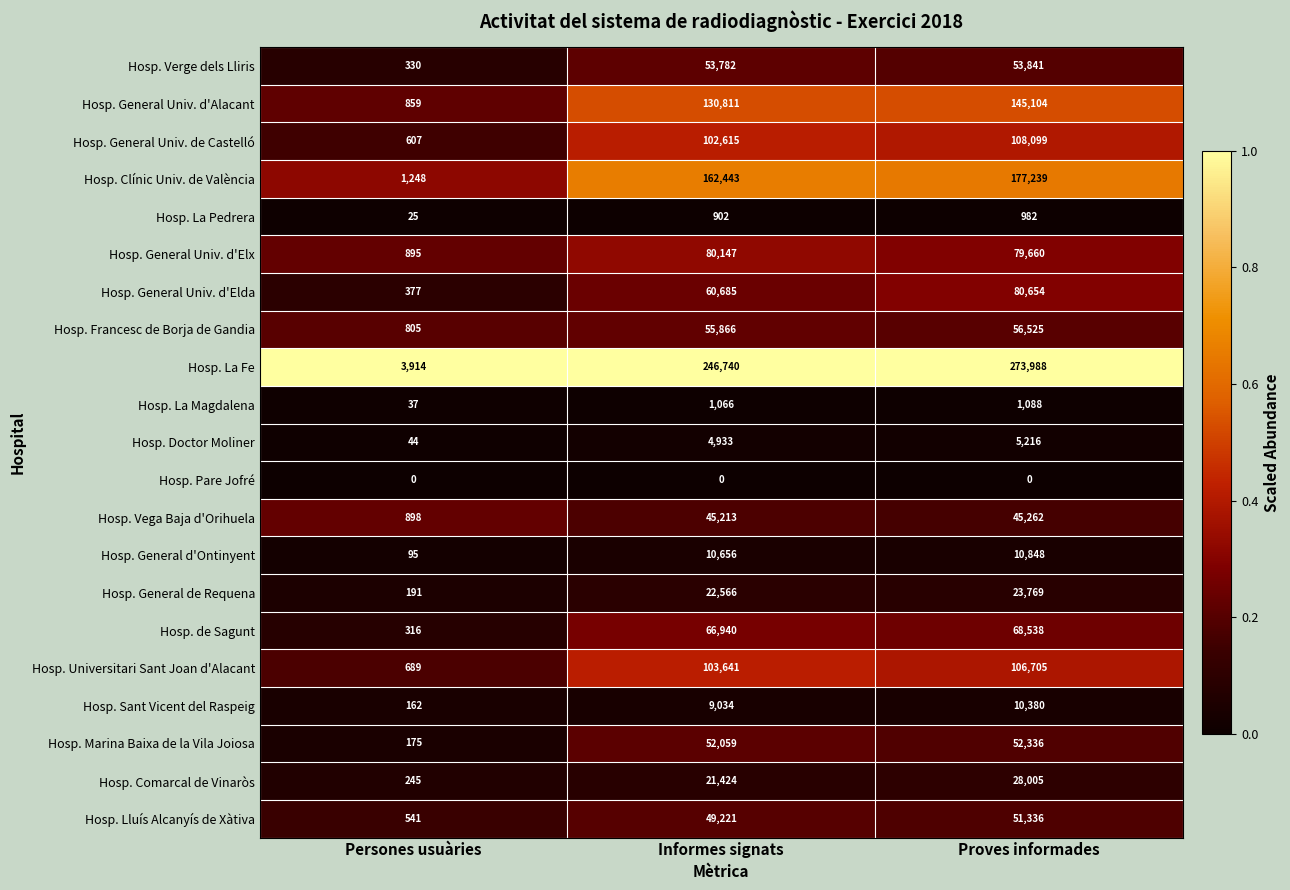

At which category is the sum across all series the highest?

Proves informades